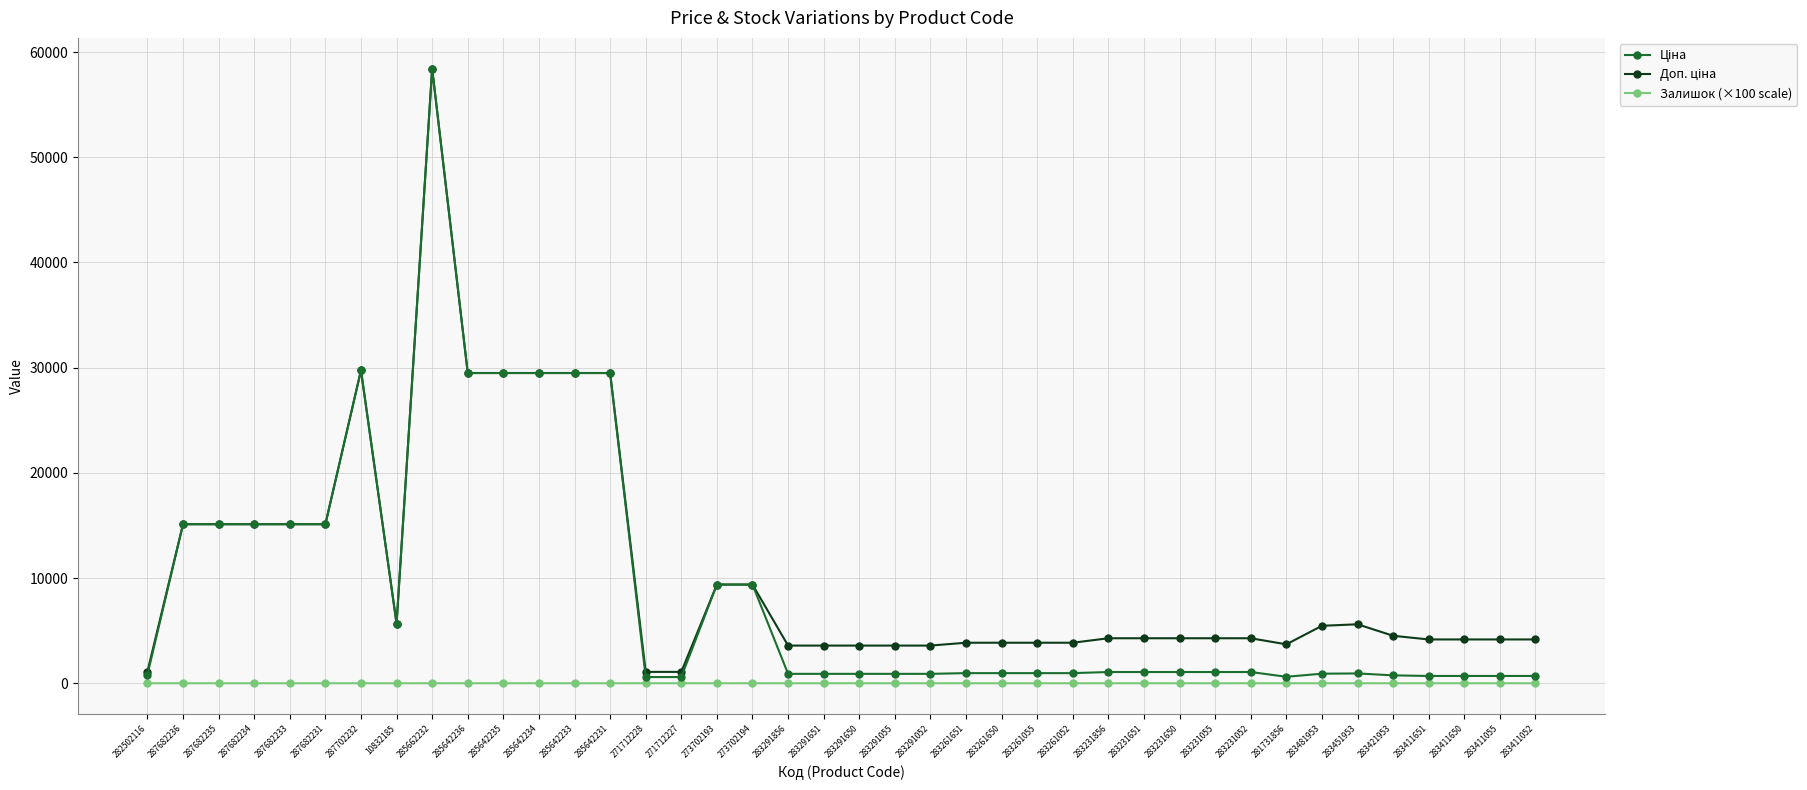

At which category is the sum across all series the highest?

285662232